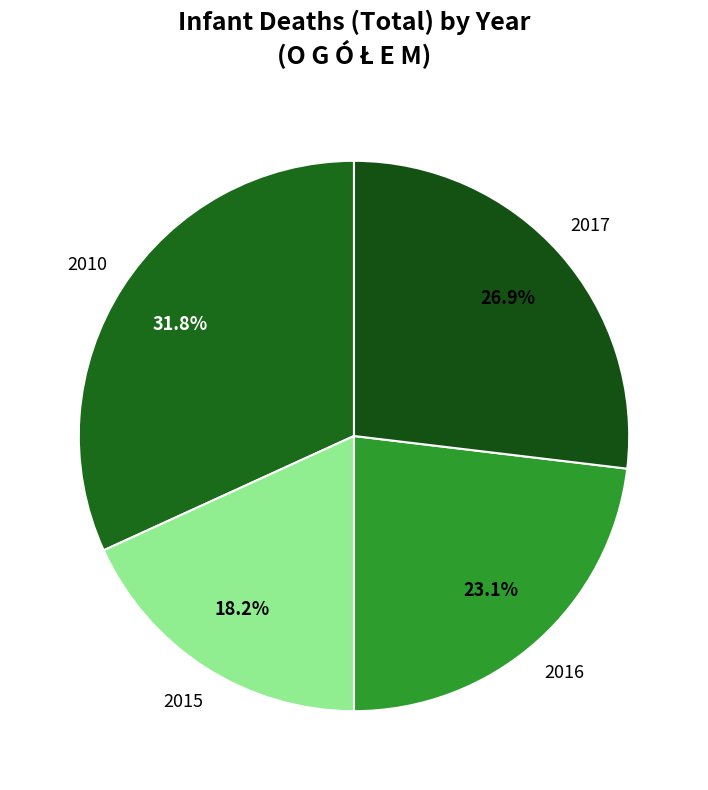

Count the number of slices in the pie.

4